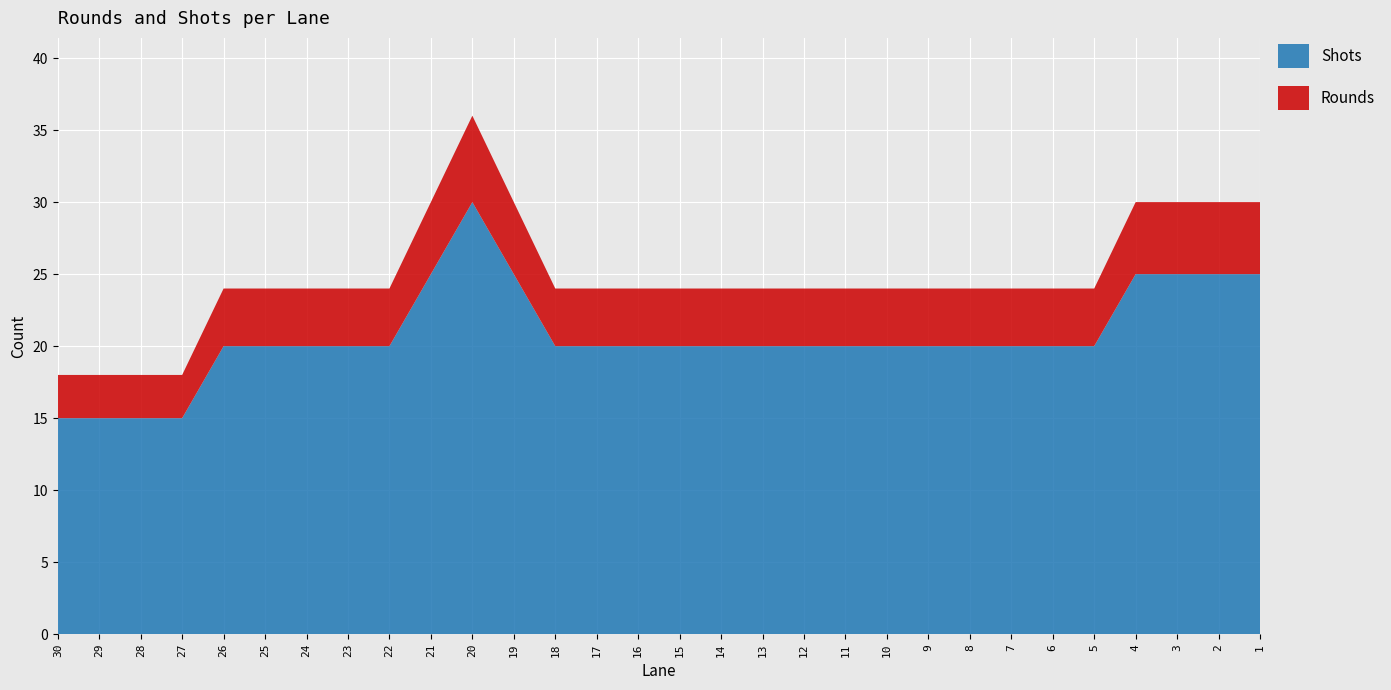

Reading left to right, list all the values displayed in this chart.

Rounds: 30=3	29=3	28=3	27=3	26=4	25=4	24=4	23=4	22=4	21=5	20=6	19=5	18=4	17=4	16=4	15=4	14=4	13=4	12=4	11=4	10=4	9=4	8=4	7=4	6=4	5=4	4=5	3=5	2=5	1=5
Shots: 30=15	29=15	28=15	27=15	26=20	25=20	24=20	23=20	22=20	21=25	20=30	19=25	18=20	17=20	16=20	15=20	14=20	13=20	12=20	11=20	10=20	9=20	8=20	7=20	6=20	5=20	4=25	3=25	2=25	1=25